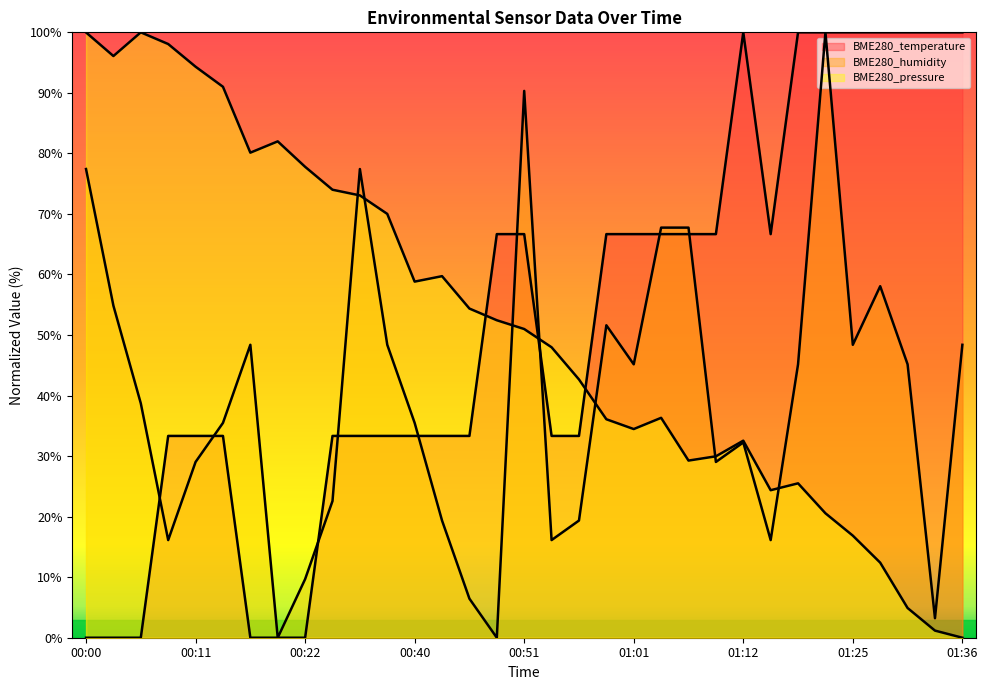

Where is the first local maximum for BME280_humidity?

00:16